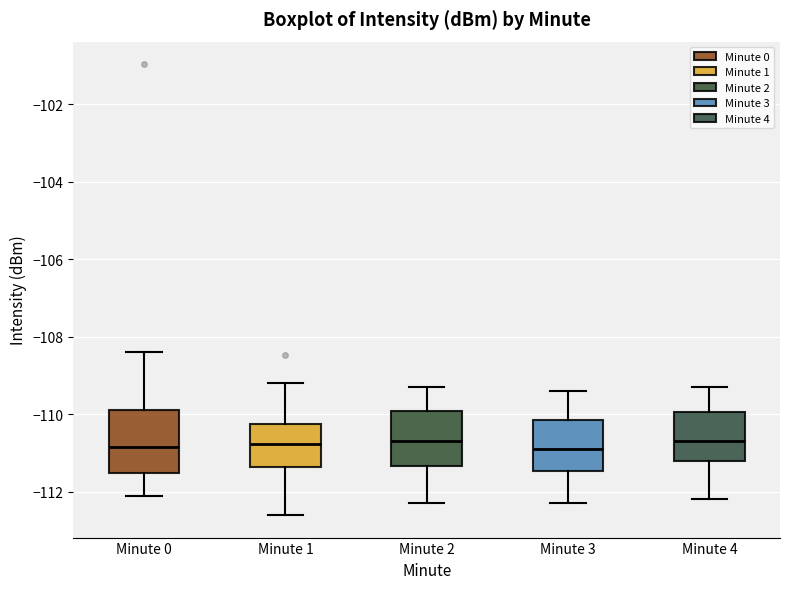

Reading left to right, read every box against the y-axis: the position of its median line, the range the box covers, and the ends of its whiskers. The values are not printed on the chart, so give them approximately, as read against the axis.

Minute 0: median -110.8, box -111.6 to -109.8, whiskers -112.2 to -108.4
Minute 1: median -110.8, box -111.4 to -110.2, whiskers -112.6 to -109.2
Minute 2: median -110.6, box -111.4 to -110.0, whiskers -112.2 to -109.2
Minute 3: median -110.8, box -111.4 to -110.2, whiskers -112.2 to -109.4
Minute 4: median -110.6, box -111.2 to -110.0, whiskers -112.2 to -109.2